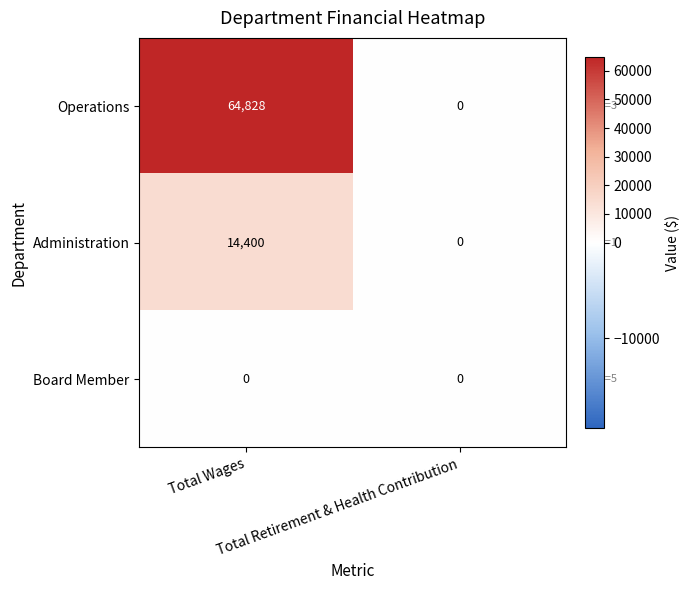

How many data points does each series have?

2